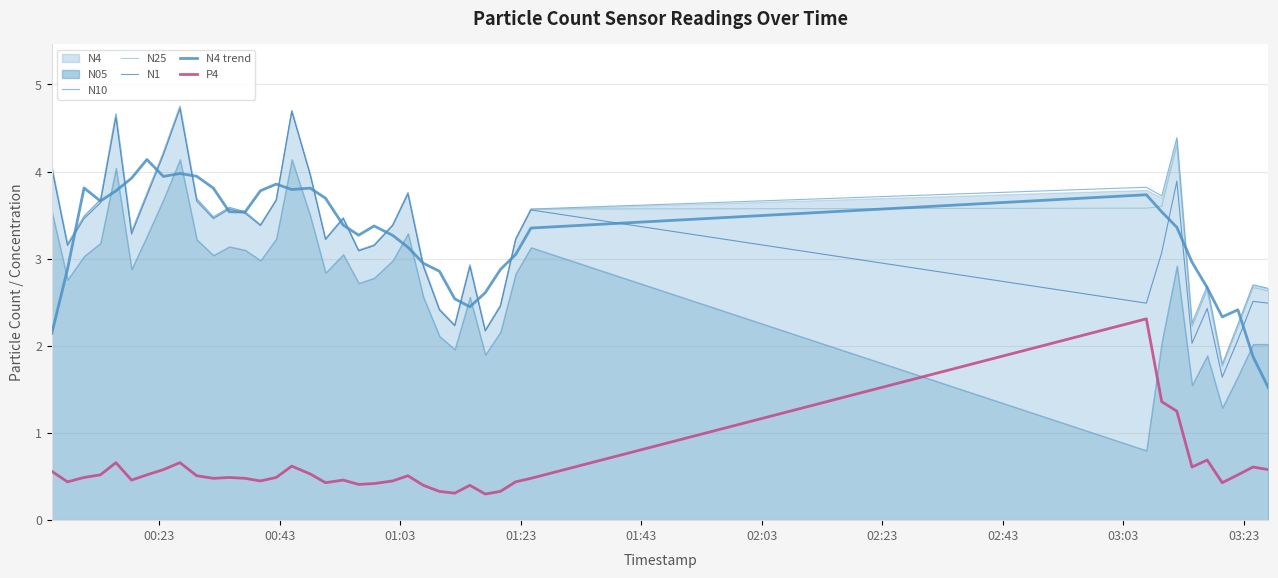

Is the value of N4 trend at 22 greater than the value of N25 at 13?

No